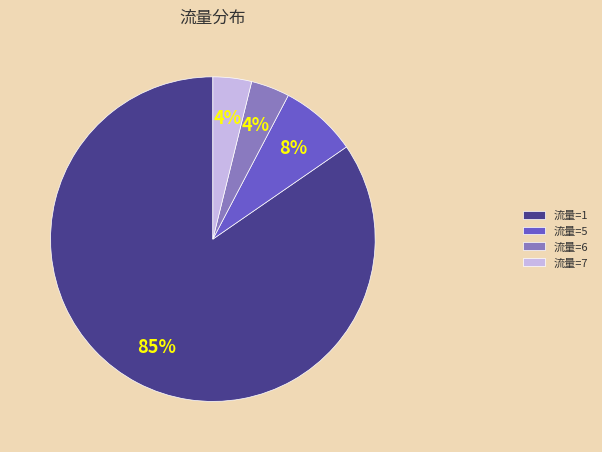

How many segments does this pie chart have?

4